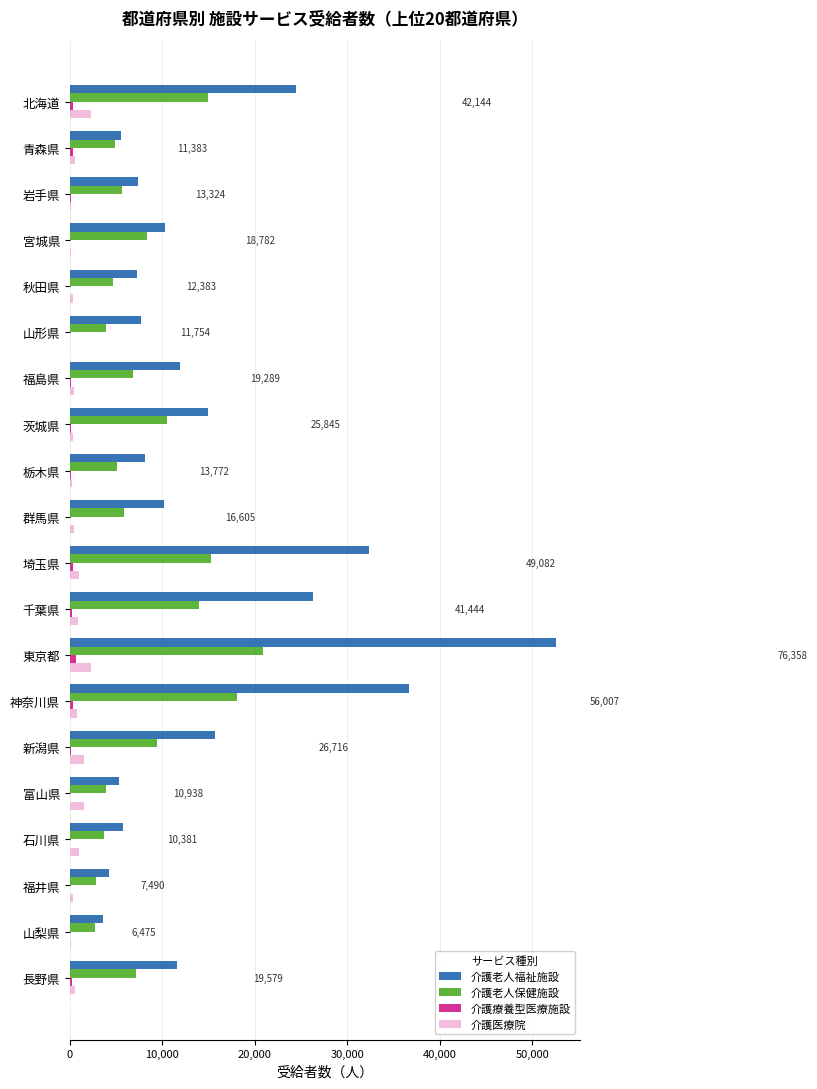

What is the maximum value shown in the chart?

52585